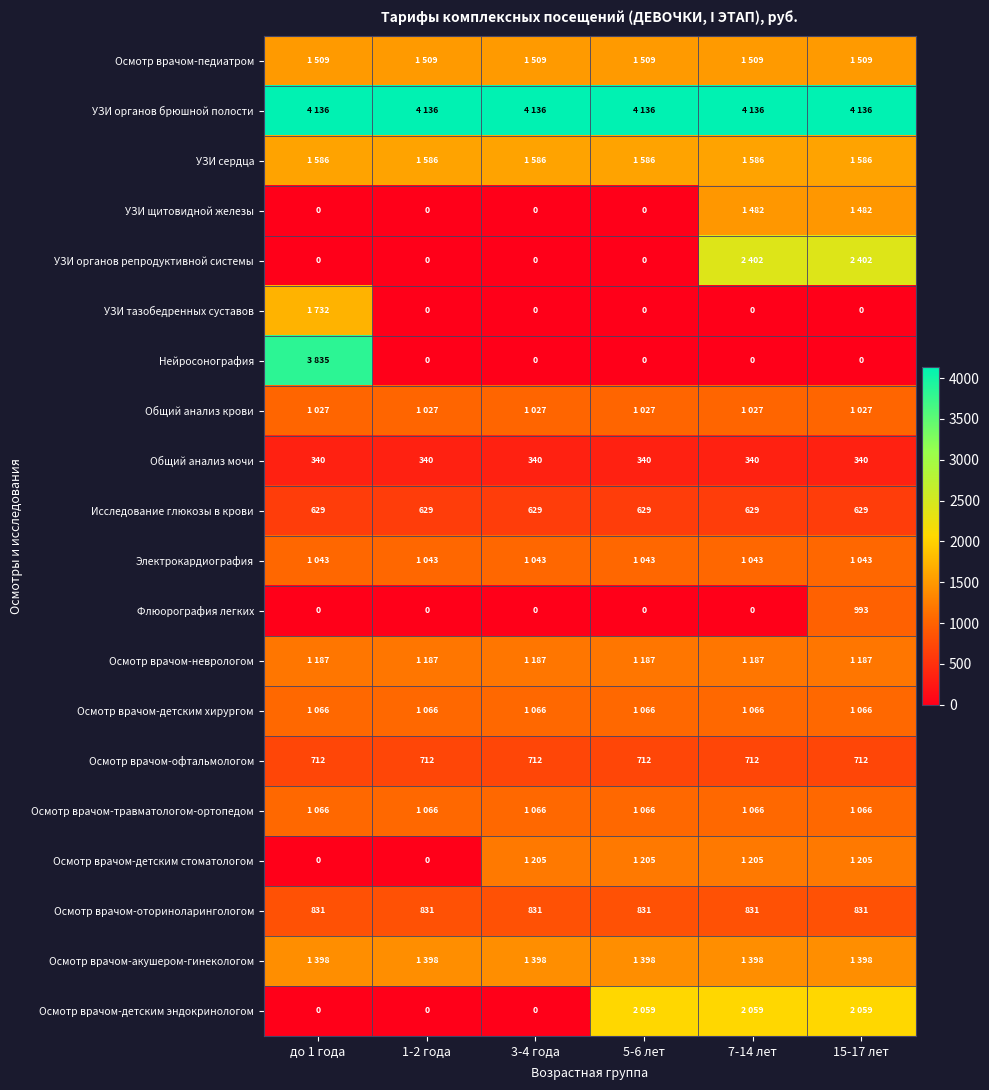

The value of Осмотр врачом-офтальмологом at 5-6 лет is 712. True or false?

True